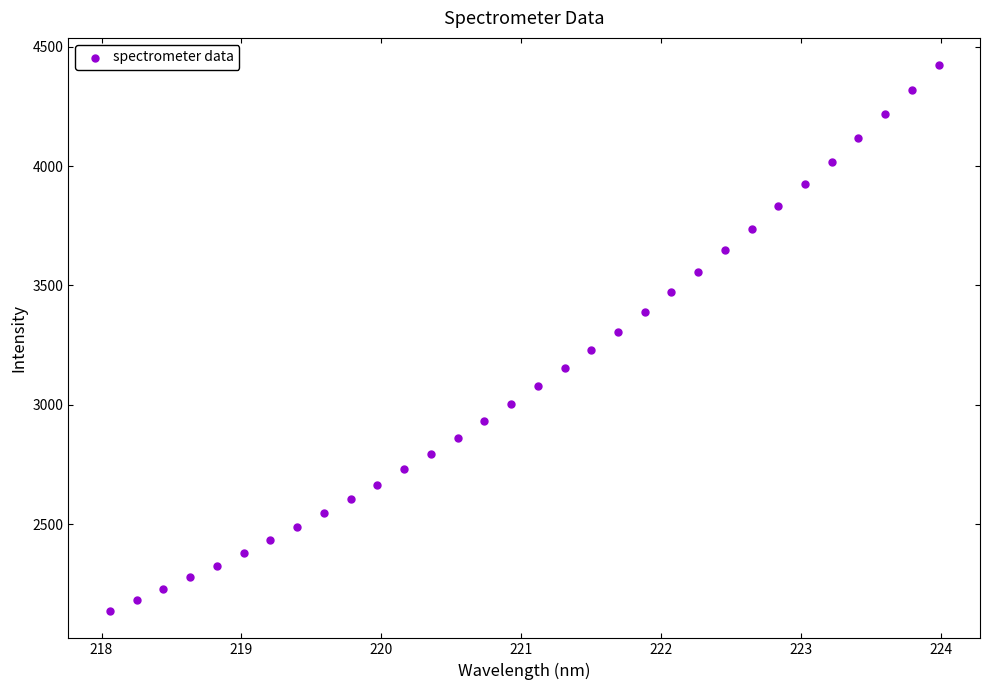

What is the range of Y values (max minus min)?

2287.0